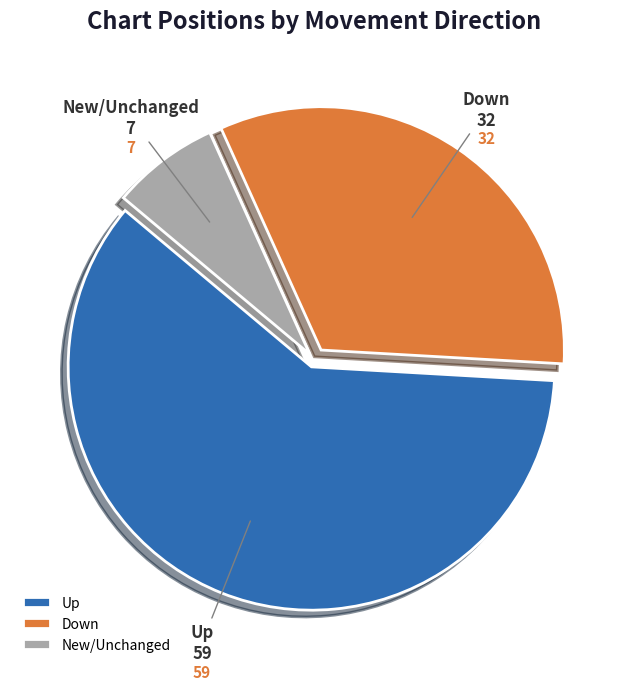

True or false: Up accounts for 48% of the total.

False